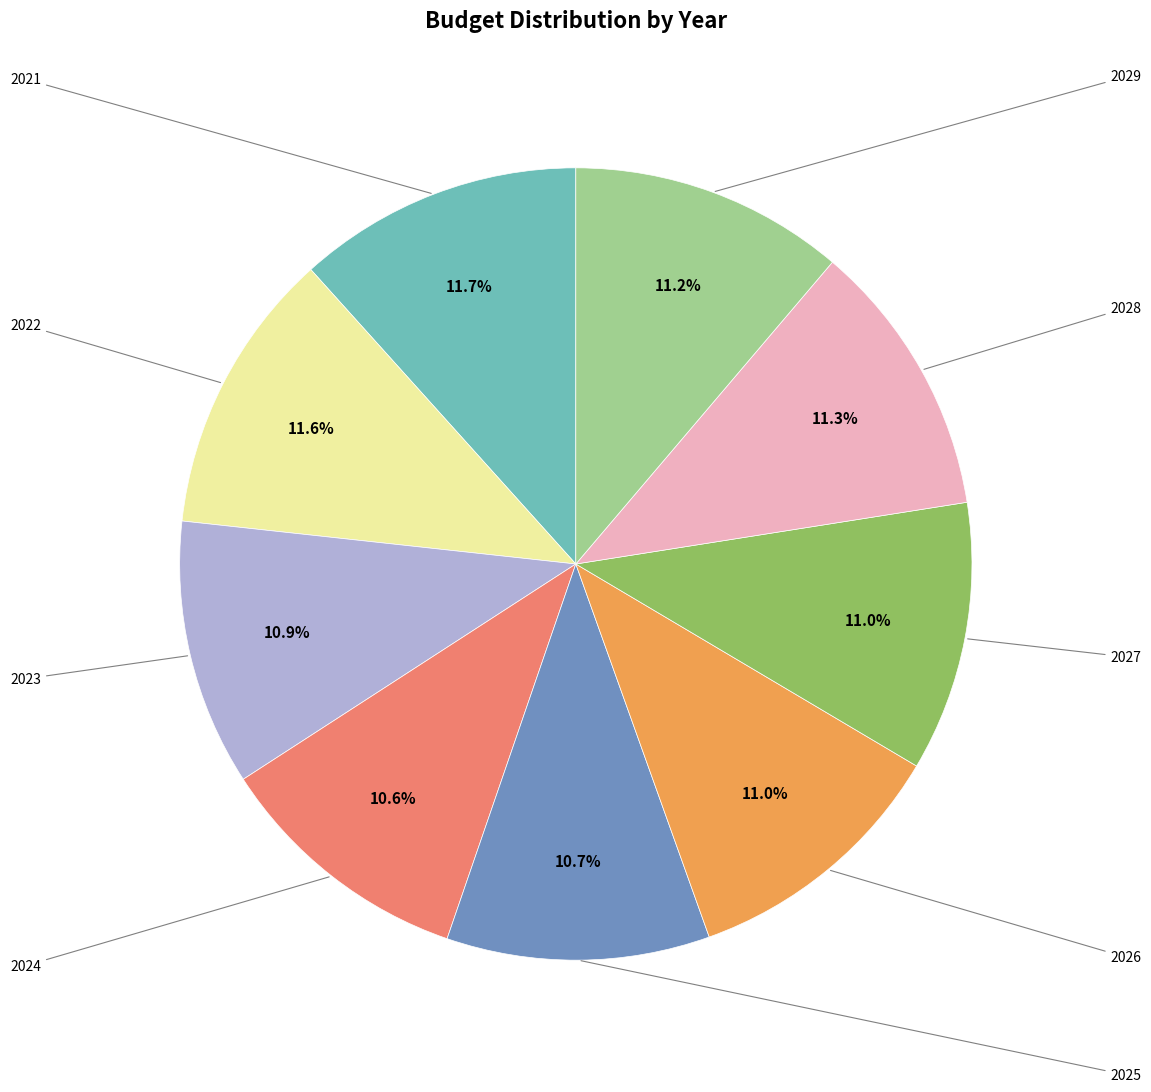

Is there any slice that represents more than half of the pie?

No